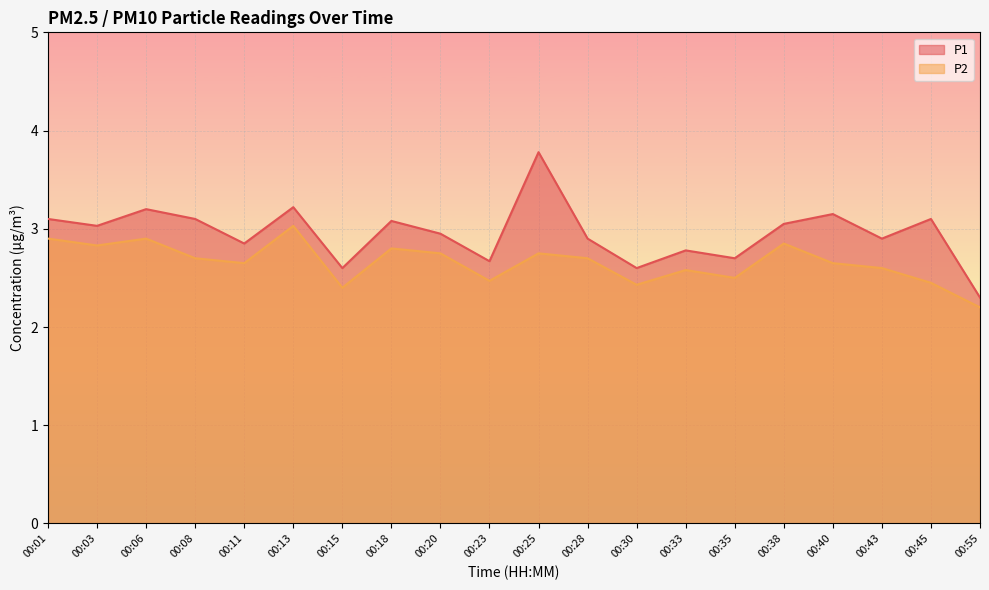

List the series in order of their overall mean, highest first.

P1, P2